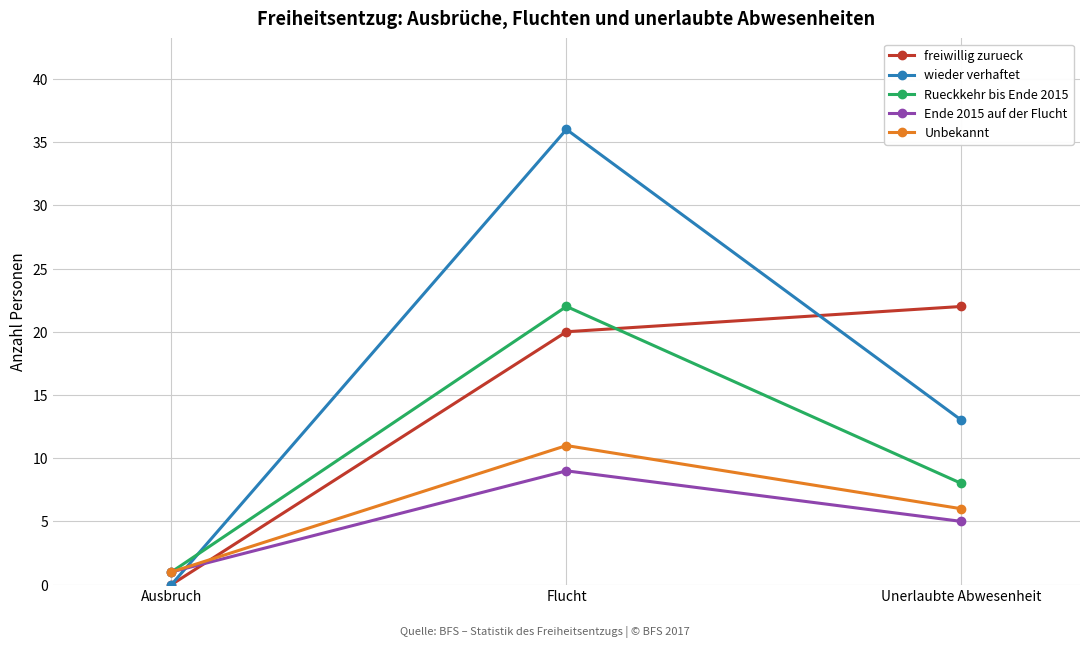

Is it true that wieder verhaftet equals 13 at Unerlaubte Abwesenheit?

True